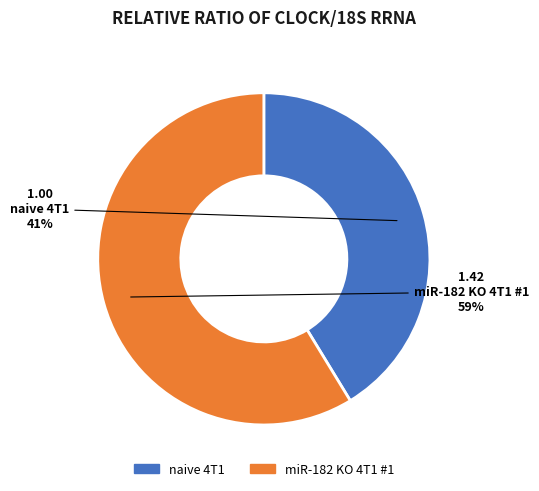

What is the ratio of the value at miR-182 KO 4T1 #1 to the value at naive 4T1?

1.4